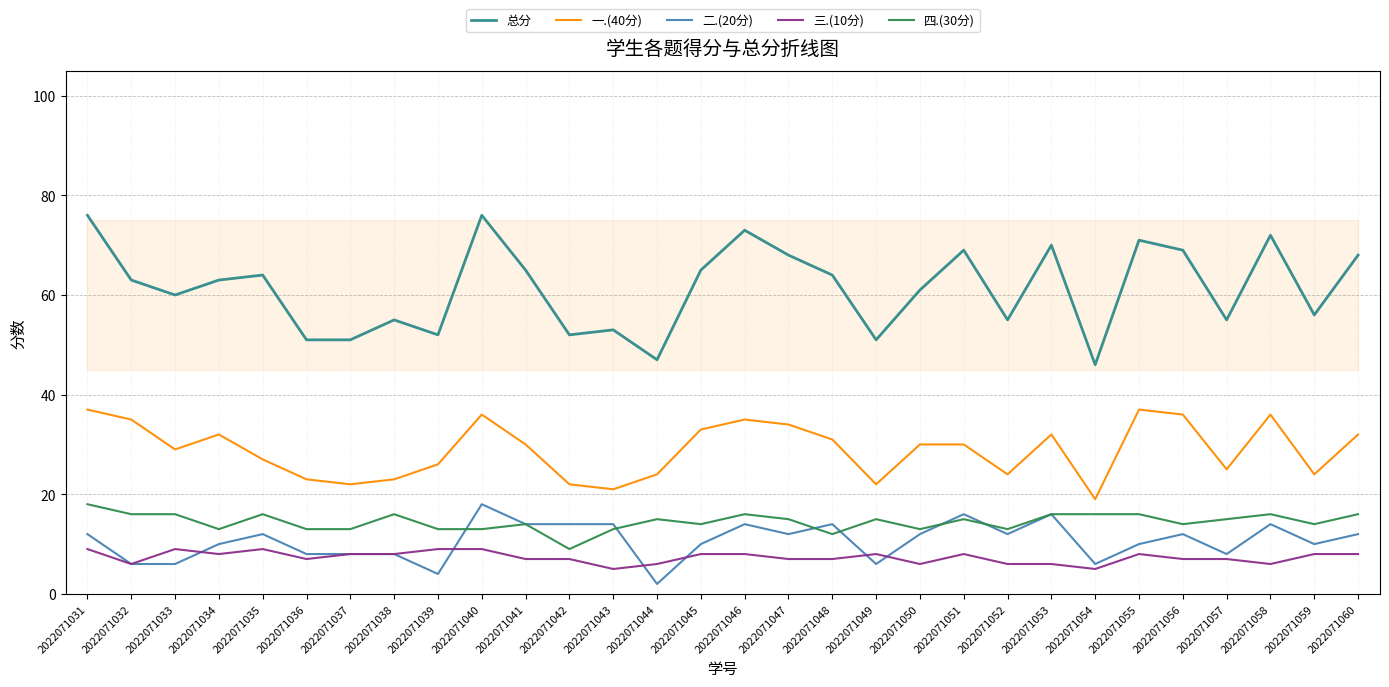

True or false: 四.(30分) and 总分 cross at least once.

False